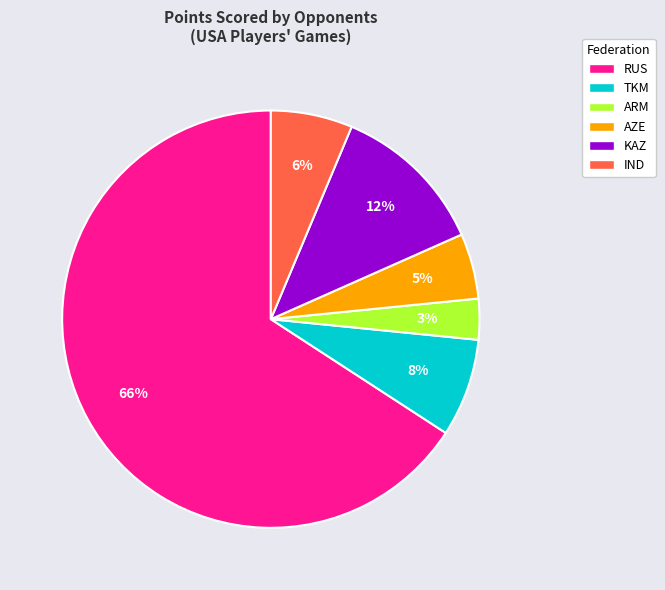

How many segments does this pie chart have?

6